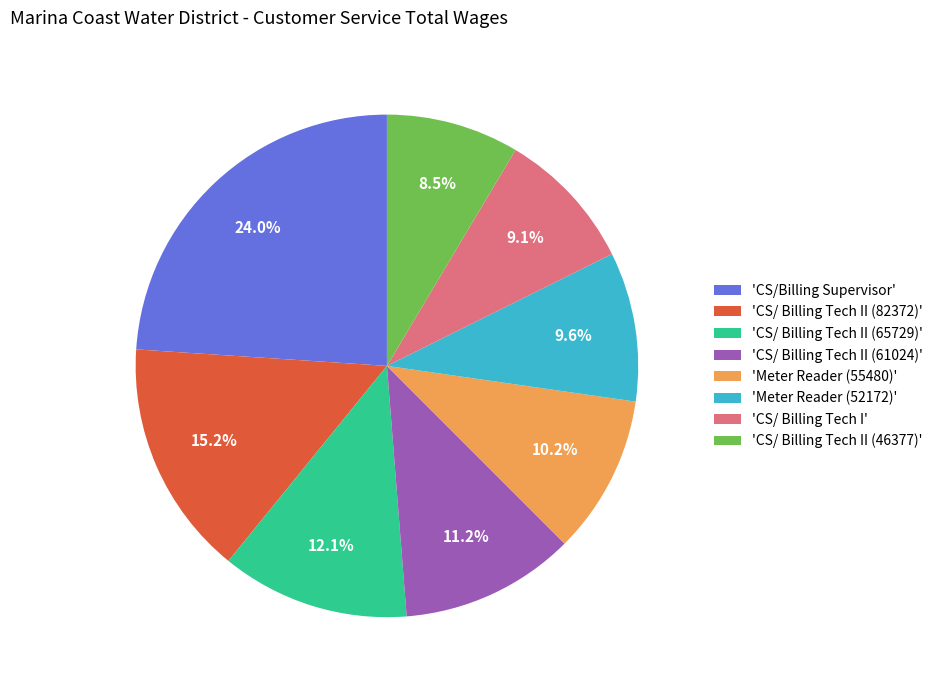

Is there any slice that represents more than half of the pie?

No